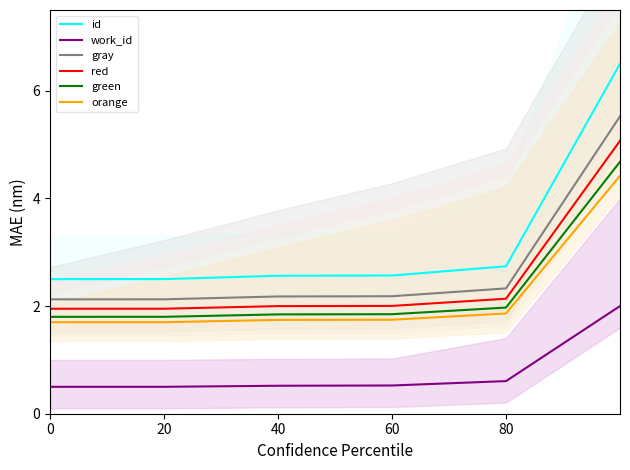

What is the difference between the maximum and minimum values in the orange series?

2.7